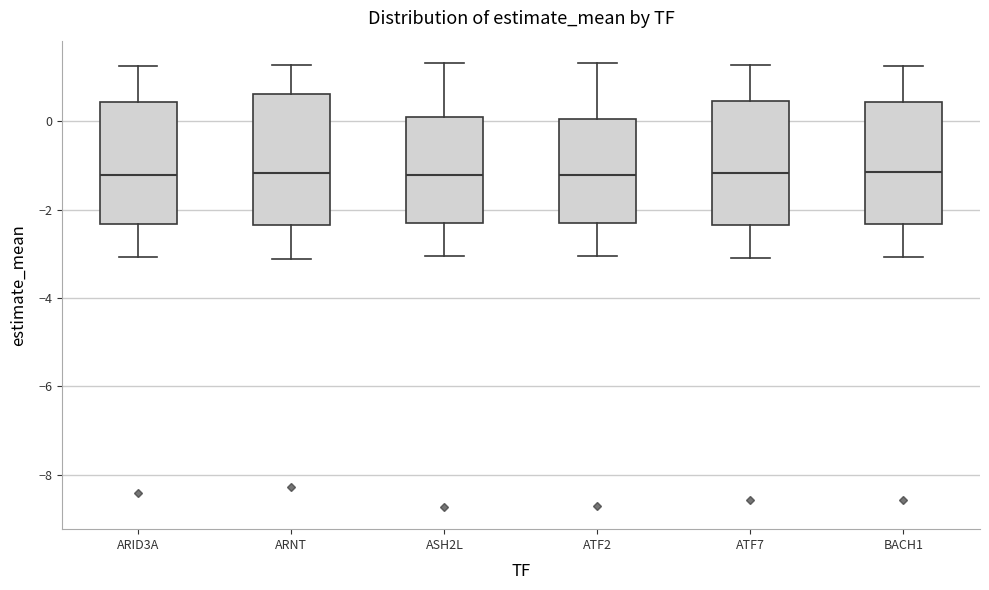

Where is the upper edge of the box for ASH2L on the y-axis? The values are not printed on the chart, so give them approximately, as read against the axis.

0.0